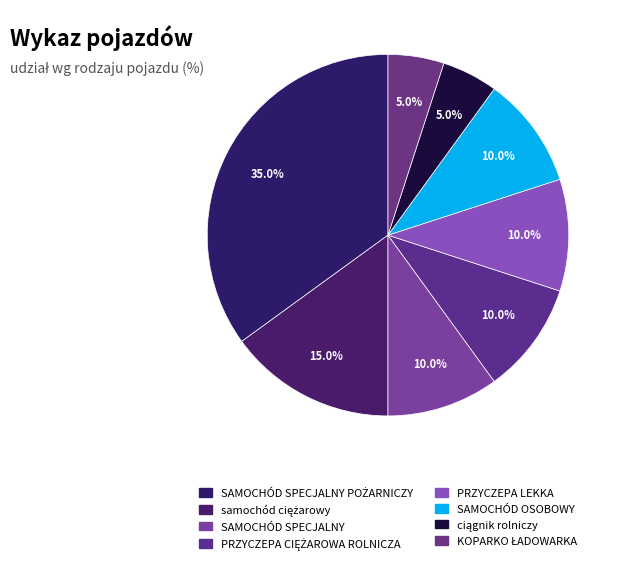

How many segments does this pie chart have?

8